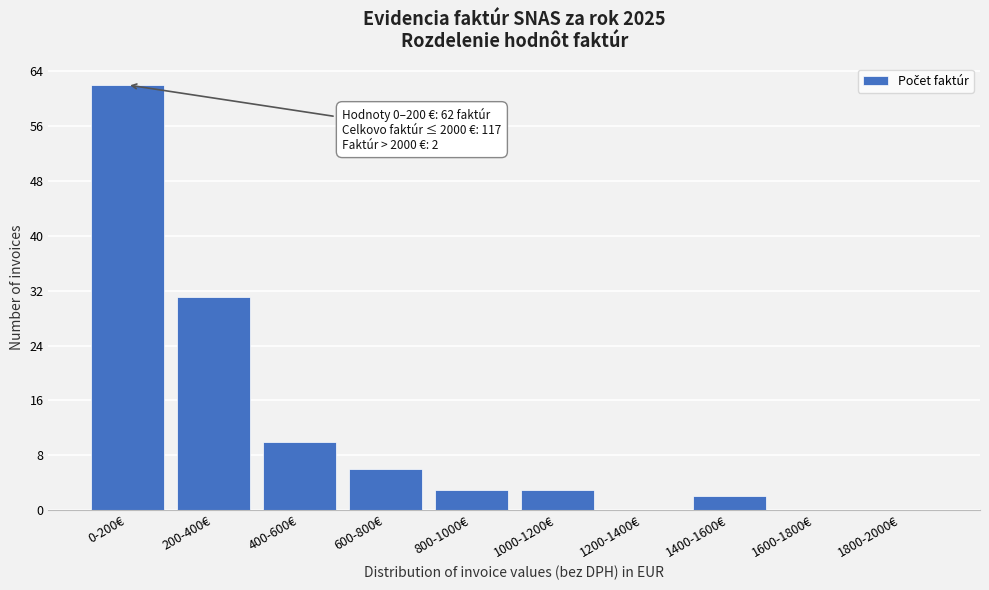

Reading left to right, list all the values displayed in this chart.

0-200€=62	200-400€=31	400-600€=10	600-800€=6	800-1000€=3	1000-1200€=3	1200-1400€=0	1400-1600€=2	1600-1800€=0	1800-2000€=0